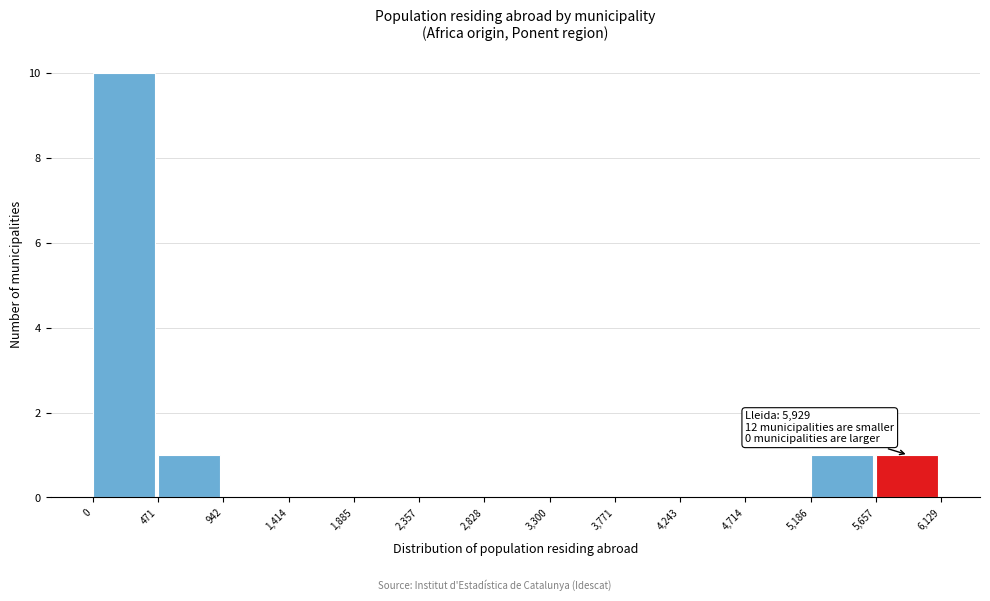

Over which range of the x-axis is the bar tallest?

0 to 471